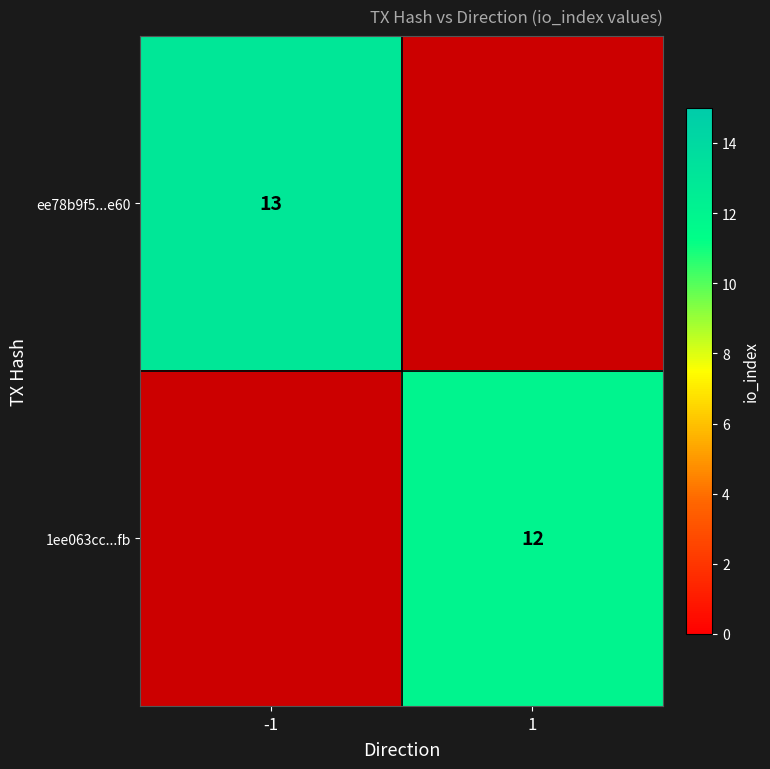

How many data points does each series have?

2